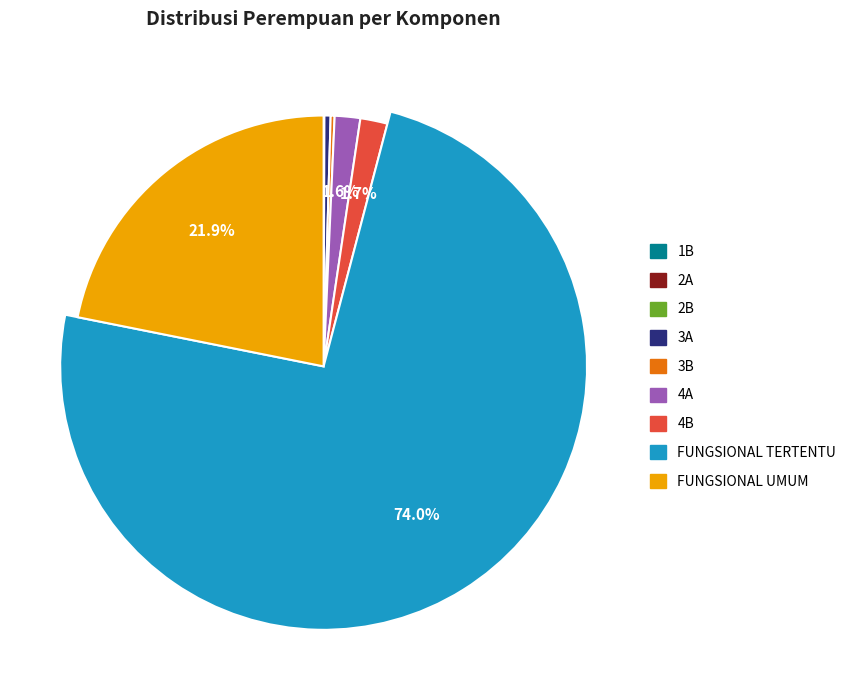

How many segments does this pie chart have?

9